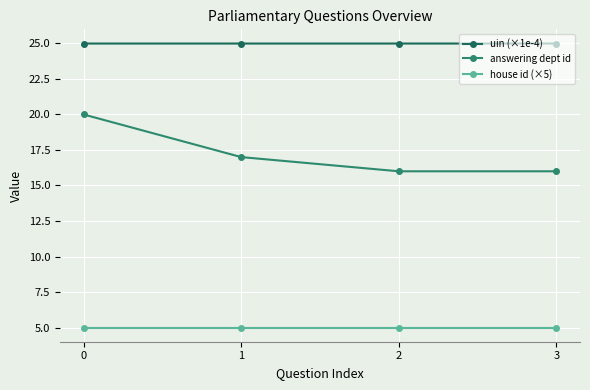

List the series in order of their peak value, highest first.

uin (×1e-4), answering dept id, house id (×5)